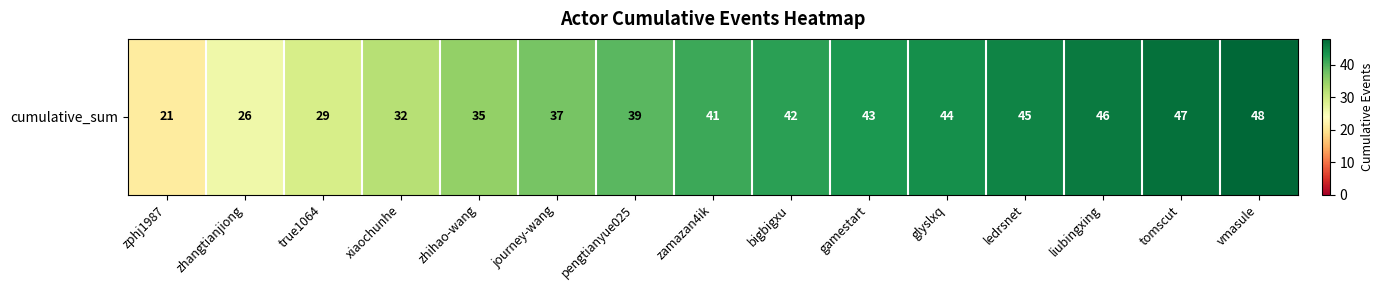

At which category does the chart reach its peak across all series?

vmasule